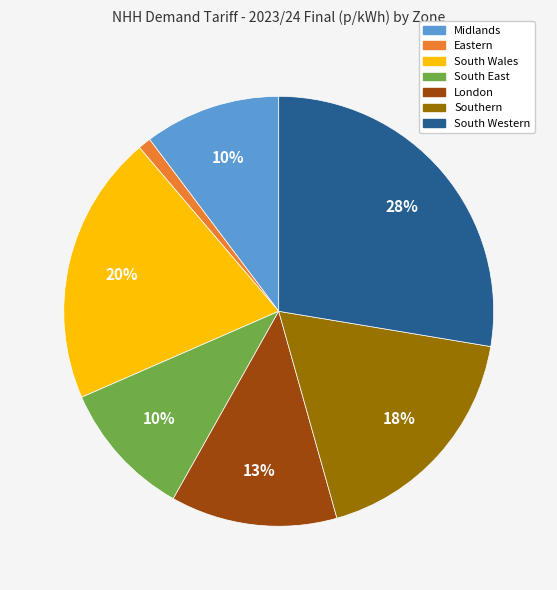

Between Midlands and South Wales, which is larger?

South Wales